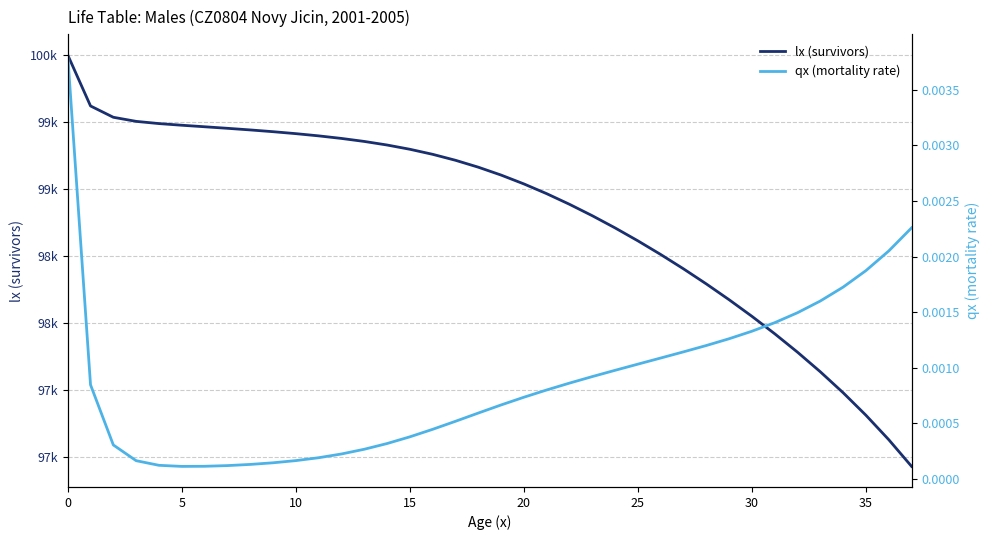

What are all the series names shown in the legend?

lx (survivors), qx (mortality rate)